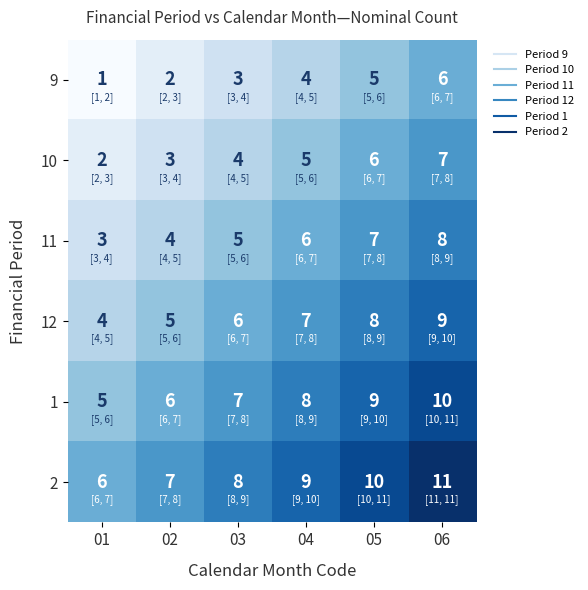

Where is 2 nearest to the value 8?

03